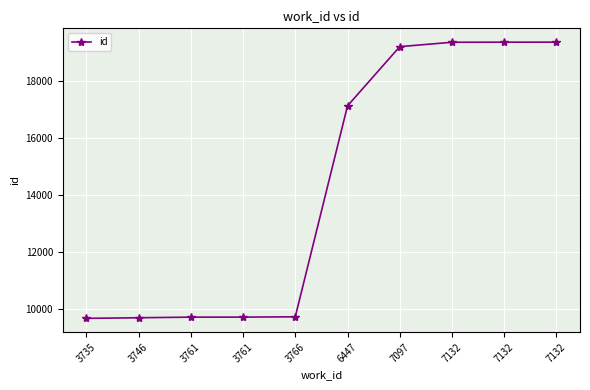

The chart shows a value of 5019 at 3746. True or false?

False